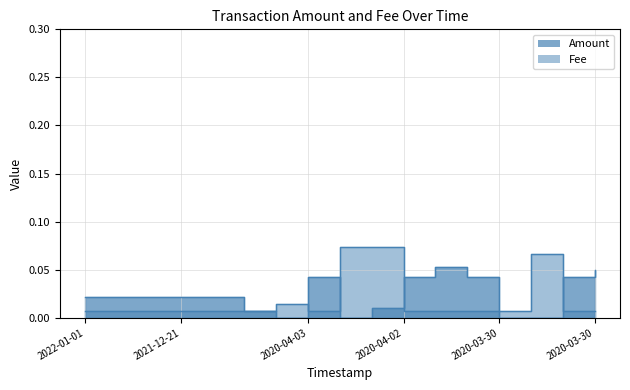

What is the label of the 8th point from the right?

2020-04-03